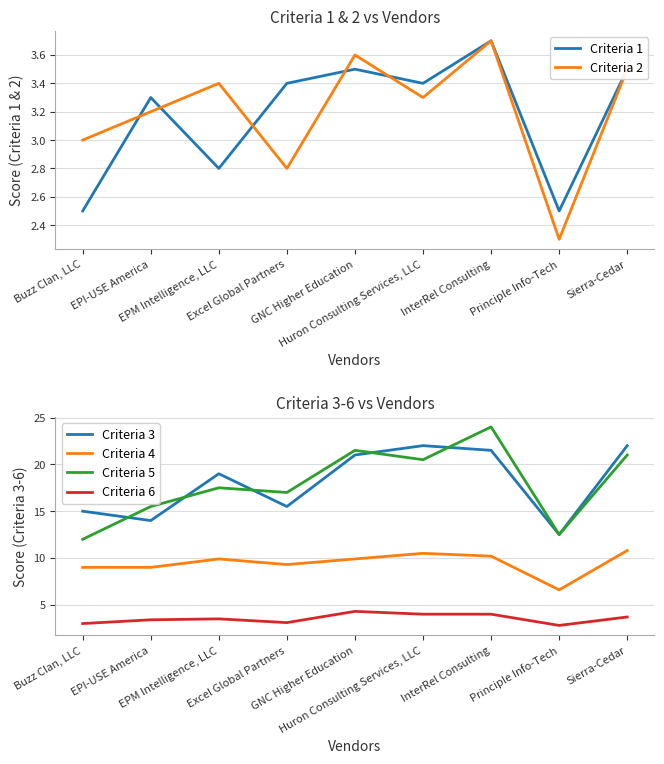

Reading left to right, transcribe all the data shown in this chart.

Criteria 1: Buzz Clan, LLC=2.5	EPI-USE America=3.3	EPM Intelligence, LLC=2.8	Excel Global Partners=3.4	GNC Higher Education=3.5	Huron Consulting Services, LLC=3.4	InterRel Consulting=3.7	Principle Info-Tech=2.5	Sierra-Cedar=3.5
Criteria 2: Buzz Clan, LLC=3.0	EPI-USE America=3.2	EPM Intelligence, LLC=3.4	Excel Global Partners=2.8	GNC Higher Education=3.6	Huron Consulting Services, LLC=3.3	InterRel Consulting=3.7	Principle Info-Tech=2.3	Sierra-Cedar=3.5
Criteria 3: Buzz Clan, LLC=15.0	EPI-USE America=14.0	EPM Intelligence, LLC=19.0	Excel Global Partners=15.5	GNC Higher Education=21.0	Huron Consulting Services, LLC=22.0	InterRel Consulting=21.5	Principle Info-Tech=12.5	Sierra-Cedar=22.0
Criteria 4: Buzz Clan, LLC=9.0	EPI-USE America=9.0	EPM Intelligence, LLC=9.9	Excel Global Partners=9.3	GNC Higher Education=9.9	Huron Consulting Services, LLC=10.5	InterRel Consulting=10.2	Principle Info-Tech=6.6	Sierra-Cedar=10.8
Criteria 5: Buzz Clan, LLC=12.0	EPI-USE America=15.5	EPM Intelligence, LLC=17.5	Excel Global Partners=17.0	GNC Higher Education=21.5	Huron Consulting Services, LLC=20.5	InterRel Consulting=24.0	Principle Info-Tech=12.5	Sierra-Cedar=21.0
Criteria 6: Buzz Clan, LLC=3.0	EPI-USE America=3.4	EPM Intelligence, LLC=3.5	Excel Global Partners=3.1	GNC Higher Education=4.3	Huron Consulting Services, LLC=4.0	InterRel Consulting=4.0	Principle Info-Tech=2.8	Sierra-Cedar=3.7